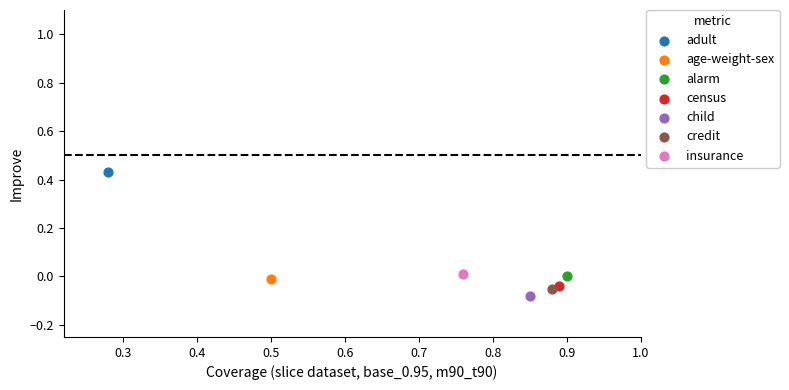

What are all the series names shown in the legend?

adult, age-weight-sex, alarm, census, child, credit, insurance